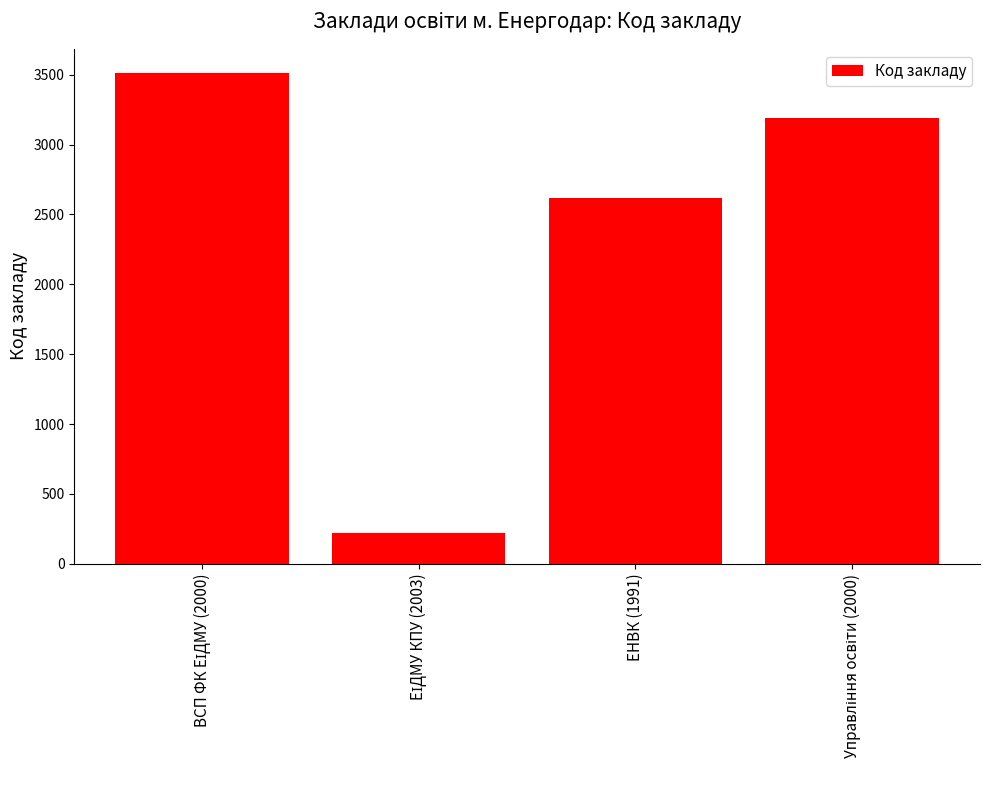

At which label is the value closest to 1865?

ЕНВК (1991)